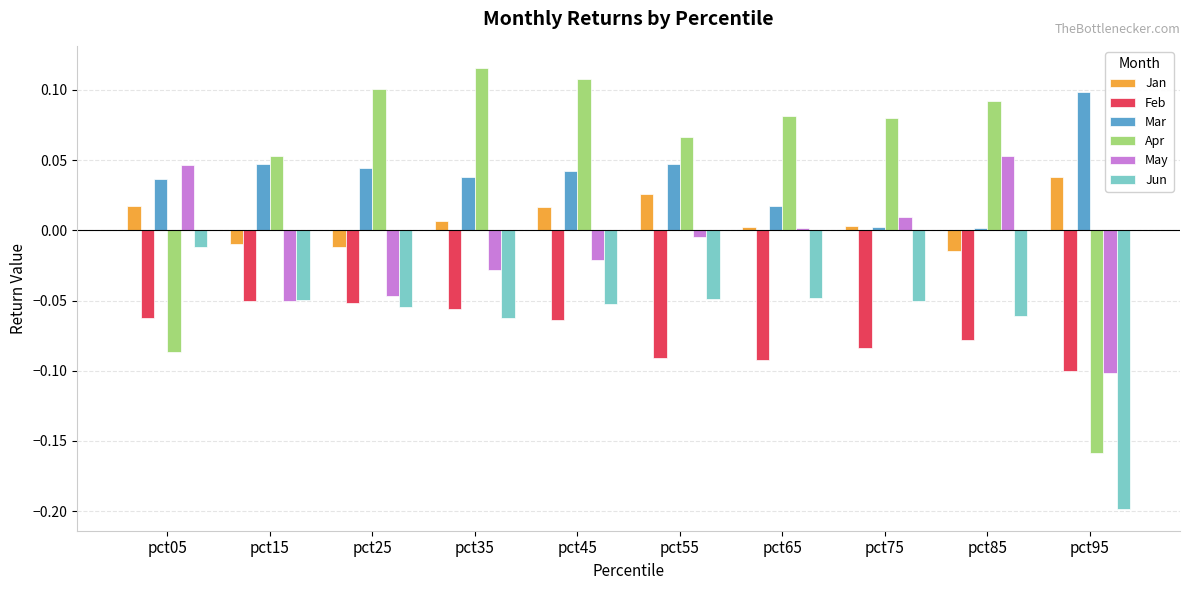

What are all the series names shown in the legend?

Jan, Feb, Mar, Apr, May, Jun